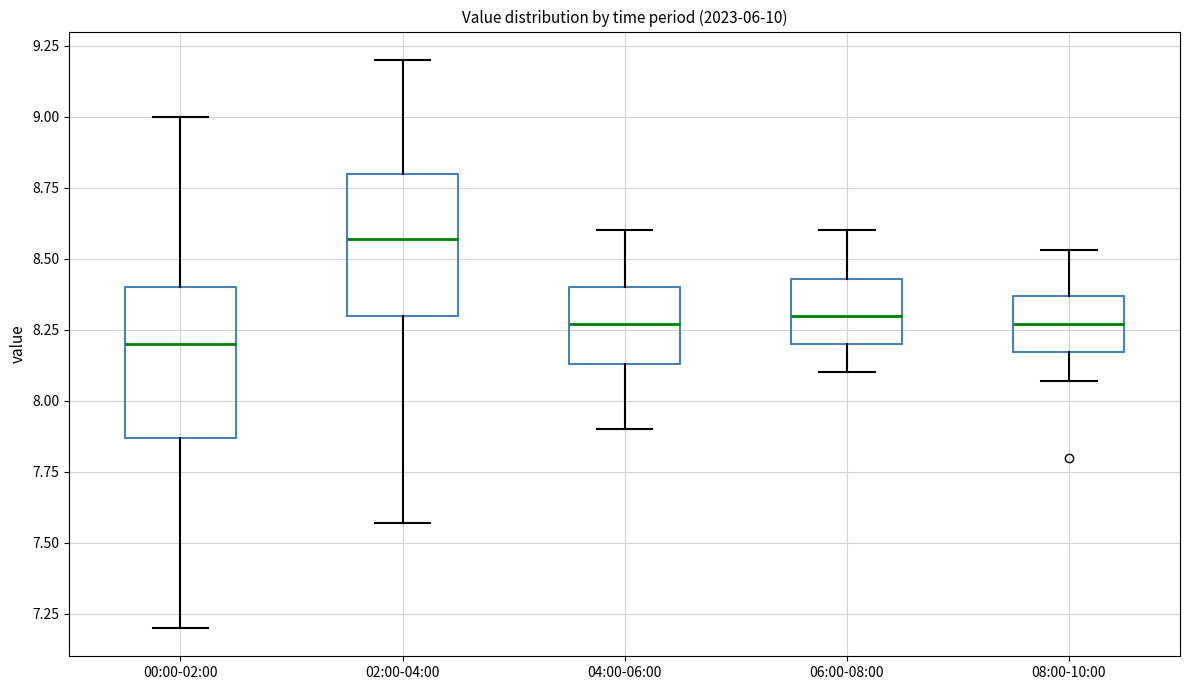

Which box has the highest median line?

02:00-04:00